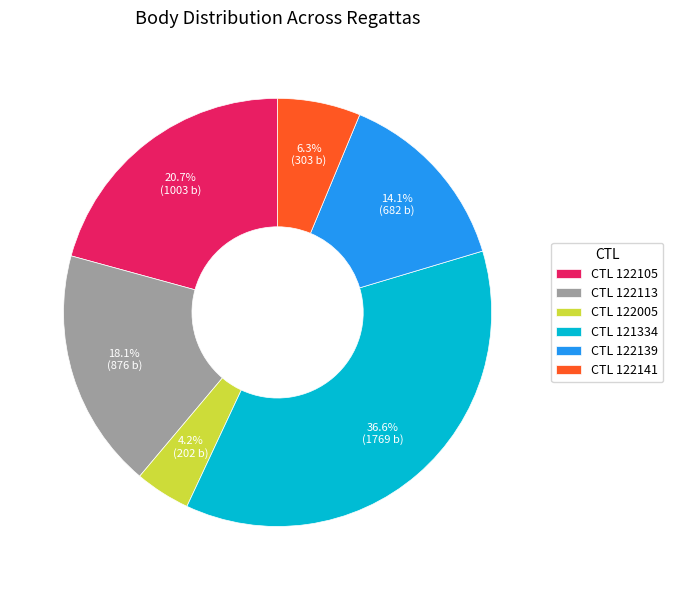

What percentage is NOT represented by CTL 122139?

85.9%